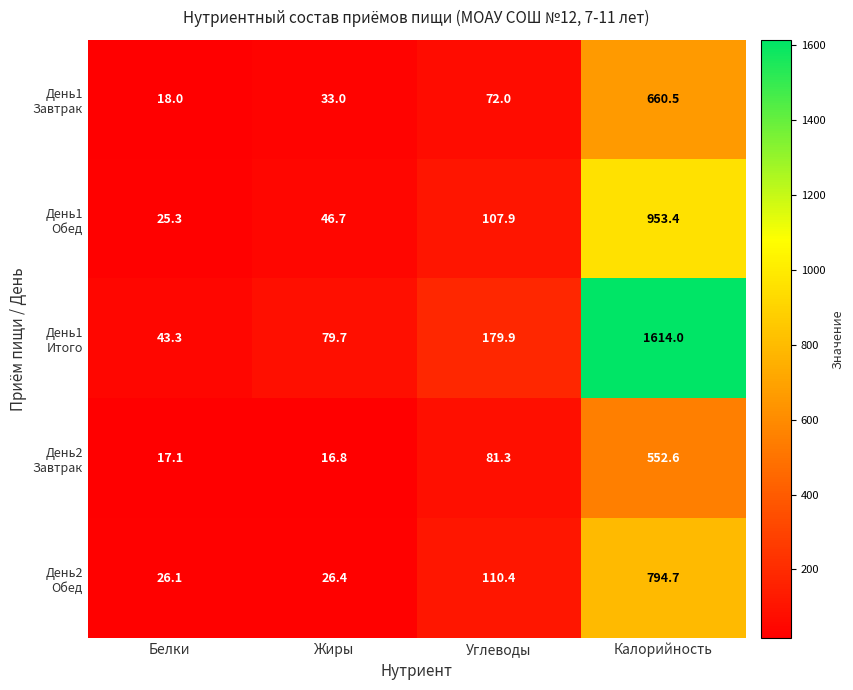

What is the difference between the highest and lowest values at Жиры?

62.9